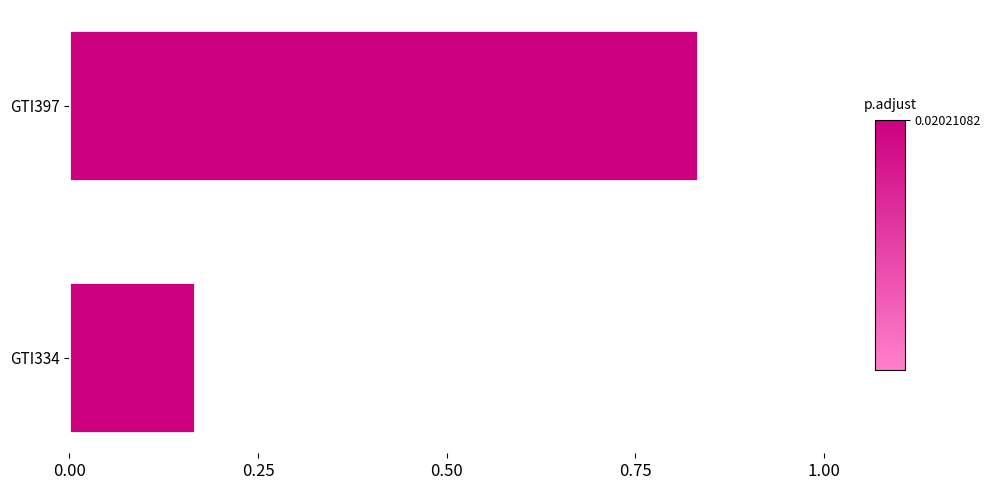

How many bars are there in total?

2